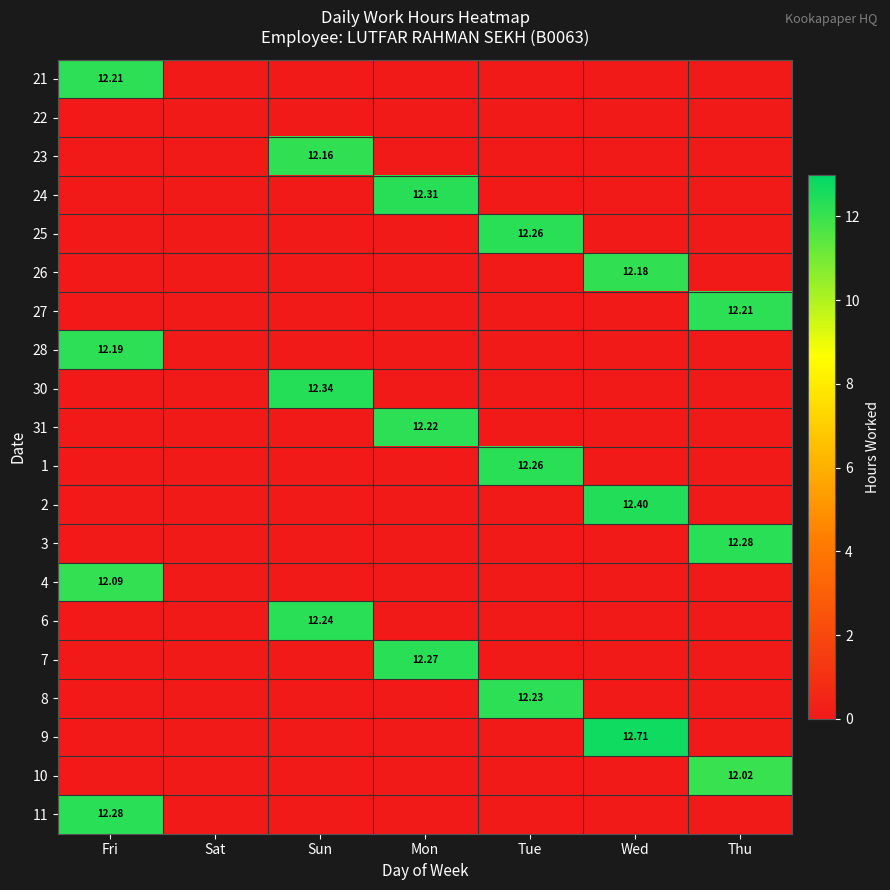

What is the average value of the 27 series?

1.7